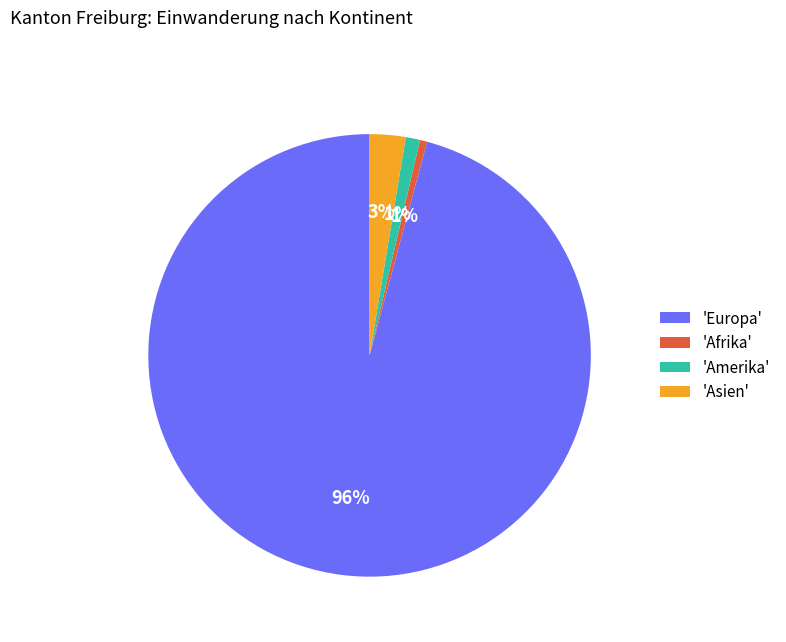

Combined, do 'Amerika' and 'Asien' account for over 50%?

No